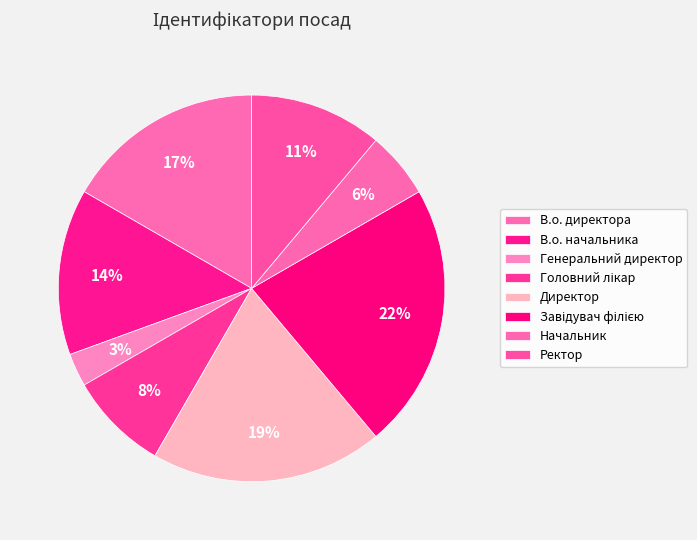

To the nearest percent, what is the combined percentage of Генеральний директор and В.о. начальника?

17%